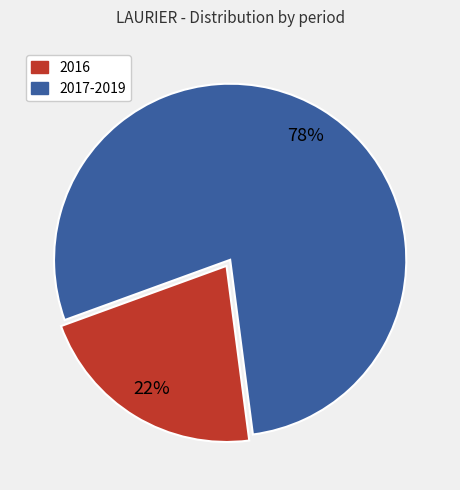

Which slice is the smallest?

2016